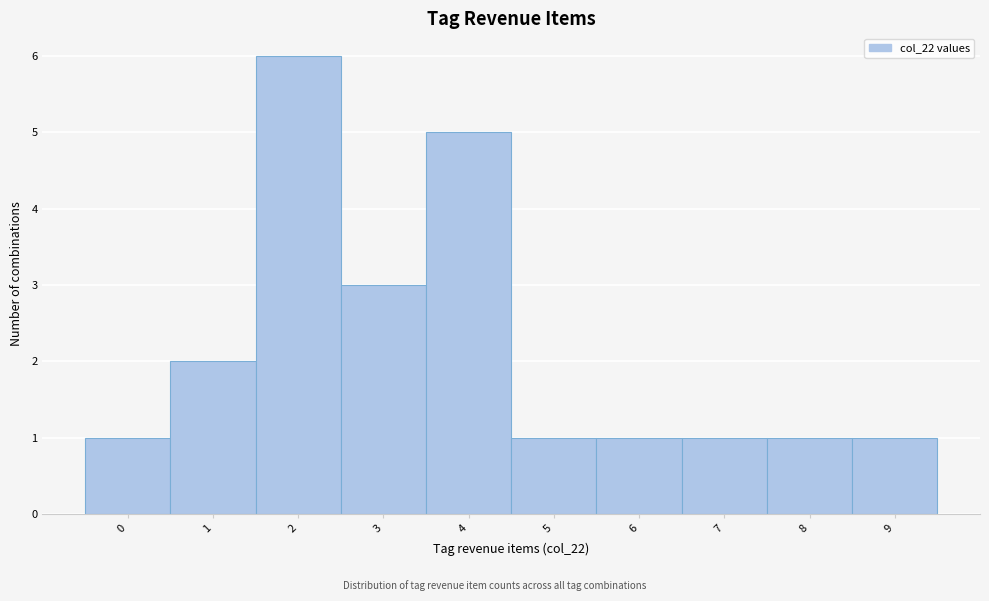

Reading left to right, transcribe this chart: for each bar, give the range it covers on the x-axis and its height. The values are not printed on the chart, so give them approximately, as read against the axis.

-0.5 to 0.5: 1
0.5 to 1.5: 2
1.5 to 2.5: 6
2.5 to 3.5: 3
3.5 to 4.5: 5
4.5 to 5.5: 1
5.5 to 6.5: 1
6.5 to 7.5: 1
7.5 to 8.5: 1
8.5 to 9.5: 1